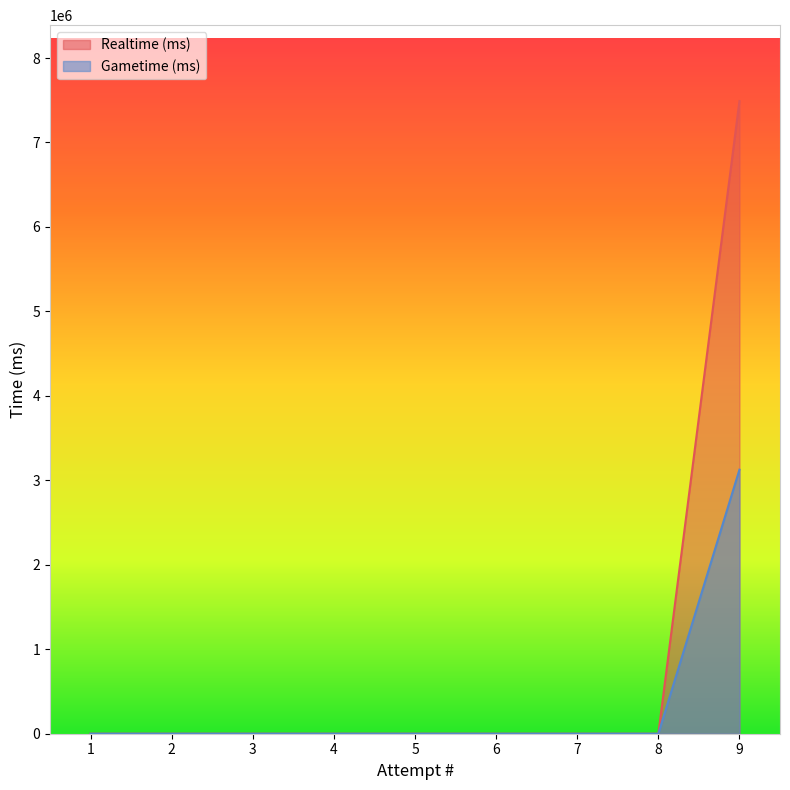

True or false: Realtime (ms) and Gametime (ms) intersect in this chart.

False